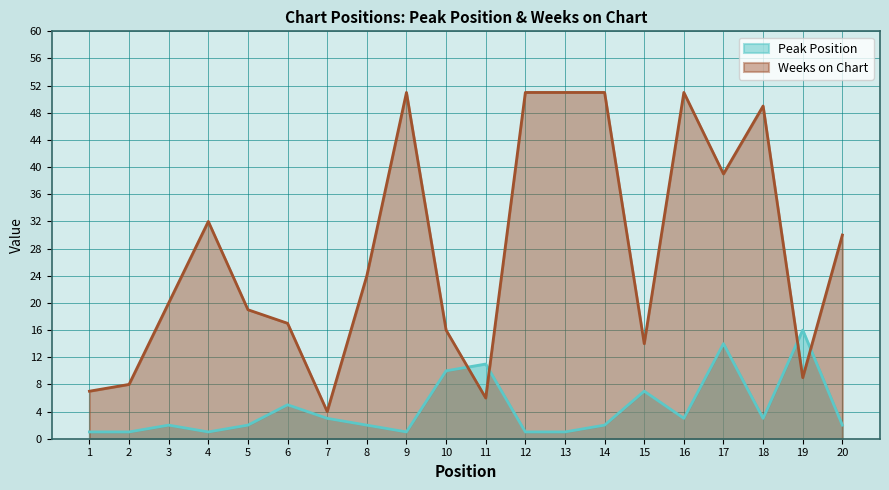

Between which two adjacent categories do Weeks on Chart and Peak Position first intersect?

10 and 11